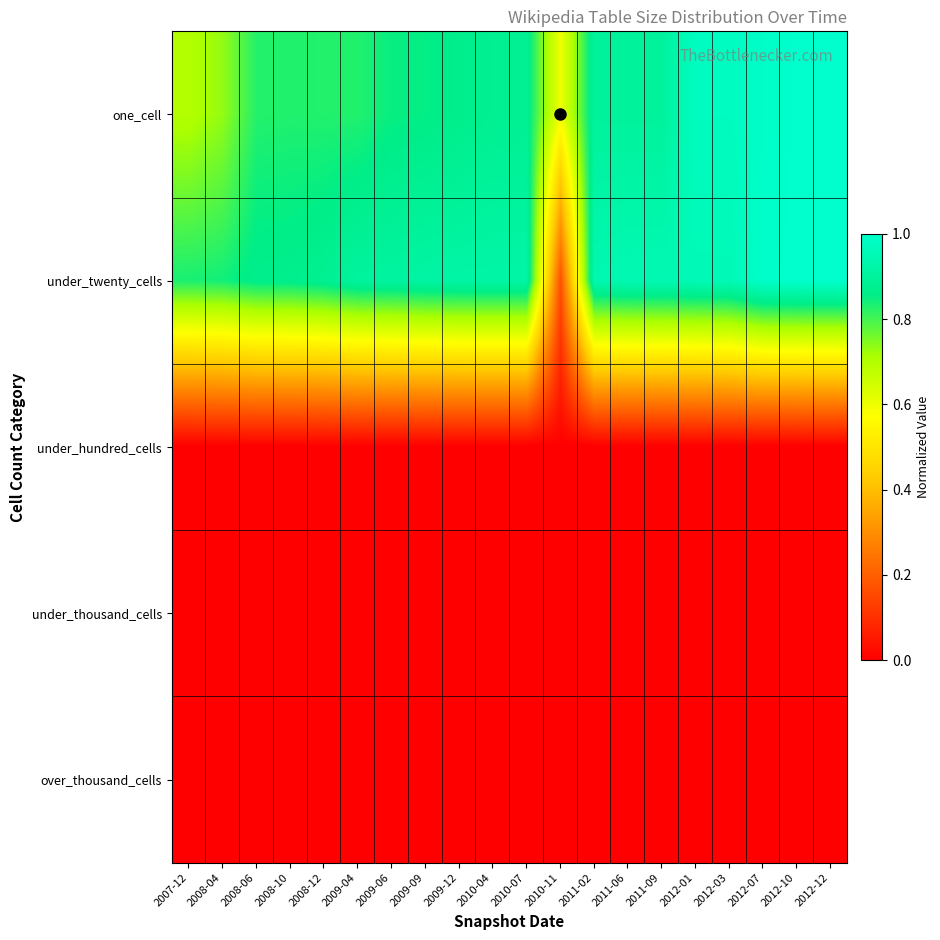

Reading left to right, what are all the values shown in this chart?

one_cell: 2007-12=0.7	2008-04=0.7	2008-06=0.8	2008-10=0.8	2008-12=0.8	2009-04=0.8	2009-06=0.8	2009-09=0.9	2009-12=0.9	2010-04=0.9	2010-07=0.9	2010-11=0.6	2011-02=0.9	2011-06=0.9	2011-09=0.9	2012-01=1.0	2012-03=1.0	2012-07=1.0	2012-10=1.0	2012-12=1.0
under_twenty_cells: 2007-12=0.8	2008-04=0.8	2008-06=0.9	2008-10=0.9	2008-12=0.9	2009-04=0.9	2009-06=0.9	2009-09=0.9	2009-12=0.9	2010-04=0.9	2010-07=0.9	2010-11=0.2	2011-02=0.9	2011-06=0.9	2011-09=0.9	2012-01=1.0	2012-03=1.0	2012-07=1.0	2012-10=1.0	2012-12=1.0
under_hundred_cells: 2007-12=0.0	2008-04=0.0	2008-06=0.0	2008-10=0.0	2008-12=0.0	2009-04=0.0	2009-06=0.0	2009-09=0.0	2009-12=0.0	2010-04=0.0	2010-07=0.0	2010-11=0.0	2011-02=0.0	2011-06=0.0	2011-09=0.0	2012-01=0.0	2012-03=0.0	2012-07=0.0	2012-10=0.0	2012-12=0.0
under_thousand_cells: 2007-12=0.0	2008-04=0.0	2008-06=0.0	2008-10=0.0	2008-12=0.0	2009-04=0.0	2009-06=0.0	2009-09=0.0	2009-12=0.0	2010-04=0.0	2010-07=0.0	2010-11=0.0	2011-02=0.0	2011-06=0.0	2011-09=0.0	2012-01=0.0	2012-03=0.0	2012-07=0.0	2012-10=0.0	2012-12=0.0
over_thousand_cells: 2007-12=0.0	2008-04=0.0	2008-06=0.0	2008-10=0.0	2008-12=0.0	2009-04=0.0	2009-06=0.0	2009-09=0.0	2009-12=0.0	2010-04=0.0	2010-07=0.0	2010-11=0.0	2011-02=0.0	2011-06=0.0	2011-09=0.0	2012-01=0.0	2012-03=0.0	2012-07=0.0	2012-10=0.0	2012-12=0.0